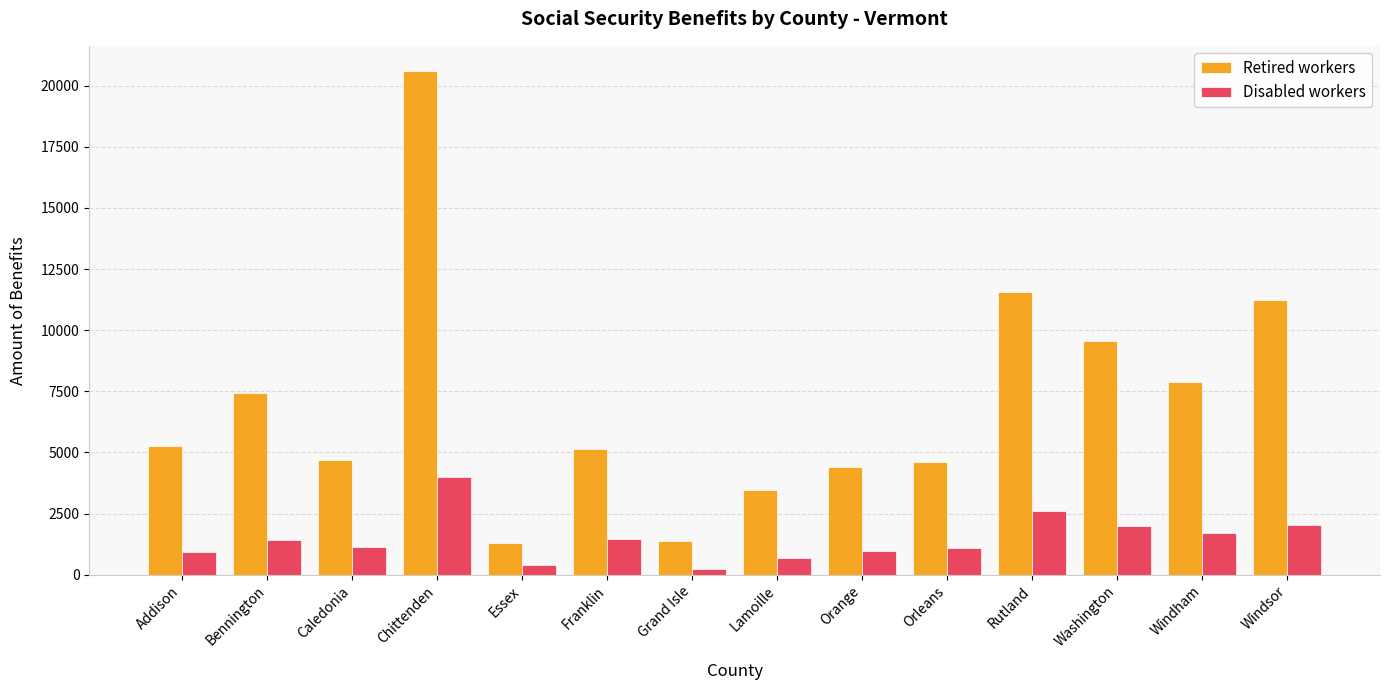

What is the value of the Disabled workers bar at the 9th from the left?

982